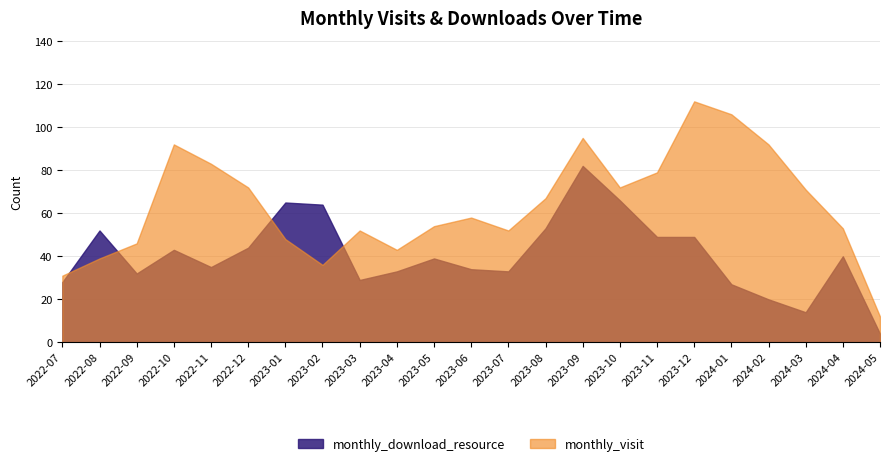

What position from the left is 2022-11?

5